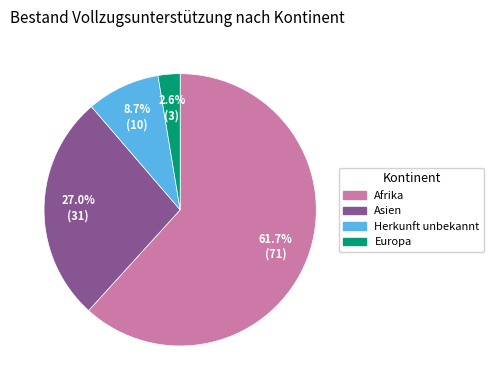

Does any single category account for the majority?

Yes